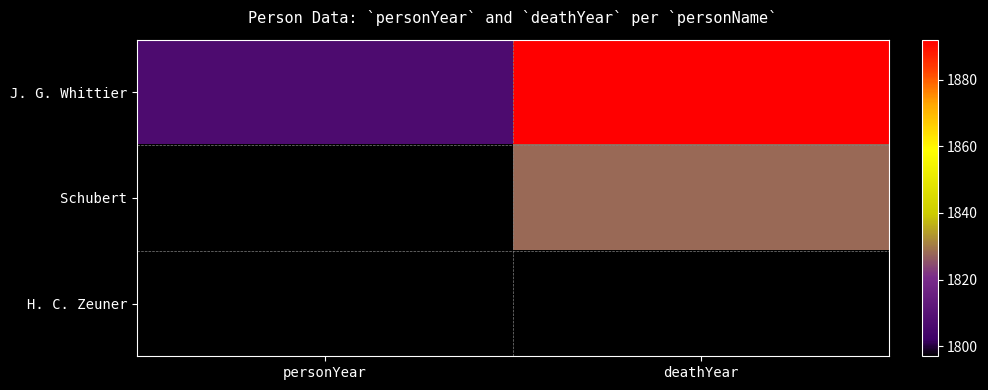

Is it true that Schubert equals 1828.0 at deathYear?

True